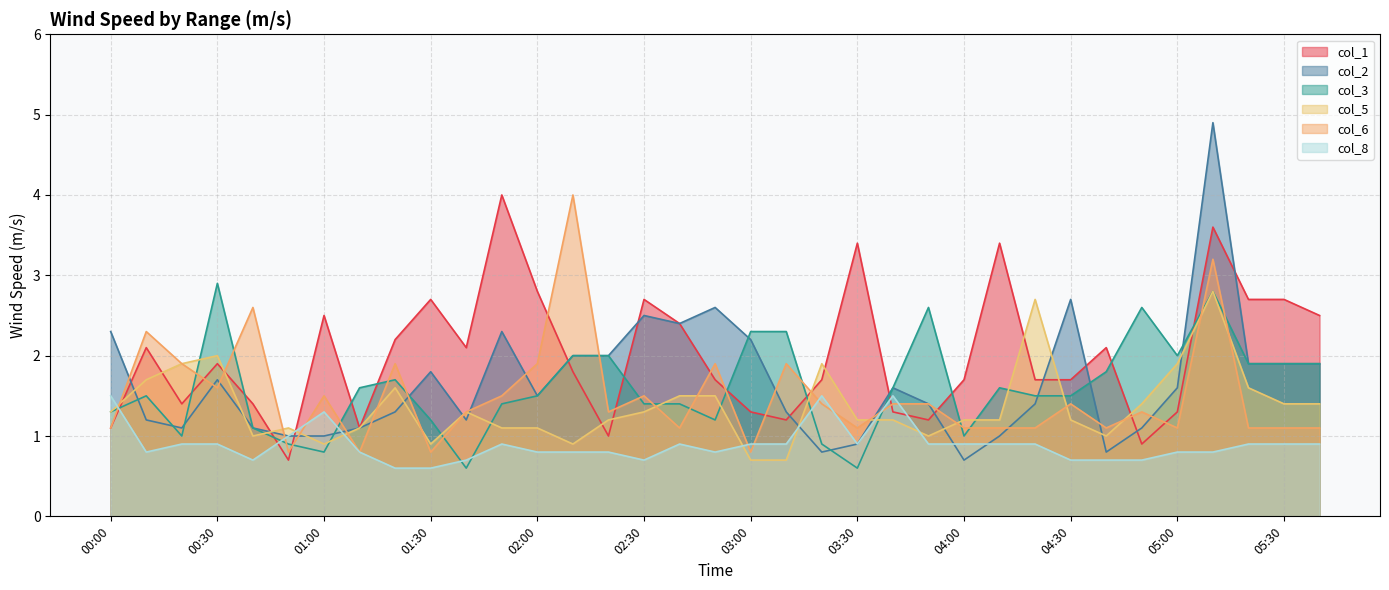

How many times do col_6 and col_3 cross each other?

20